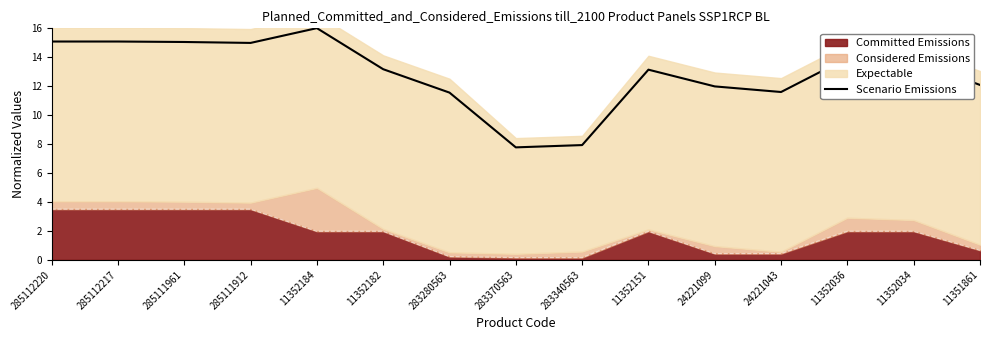

What is the label of the 15th point from the right?

285112220